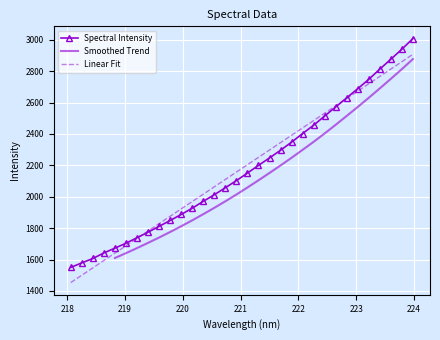

Where is the data nearest to the value 2278?

221.6902